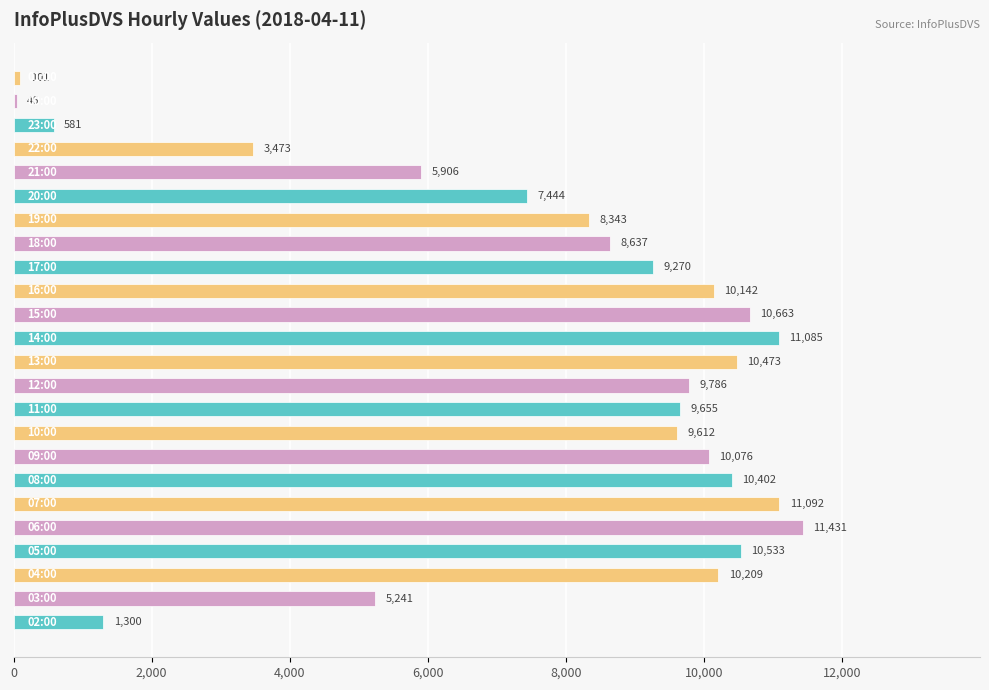

How many values are below 9655?

12